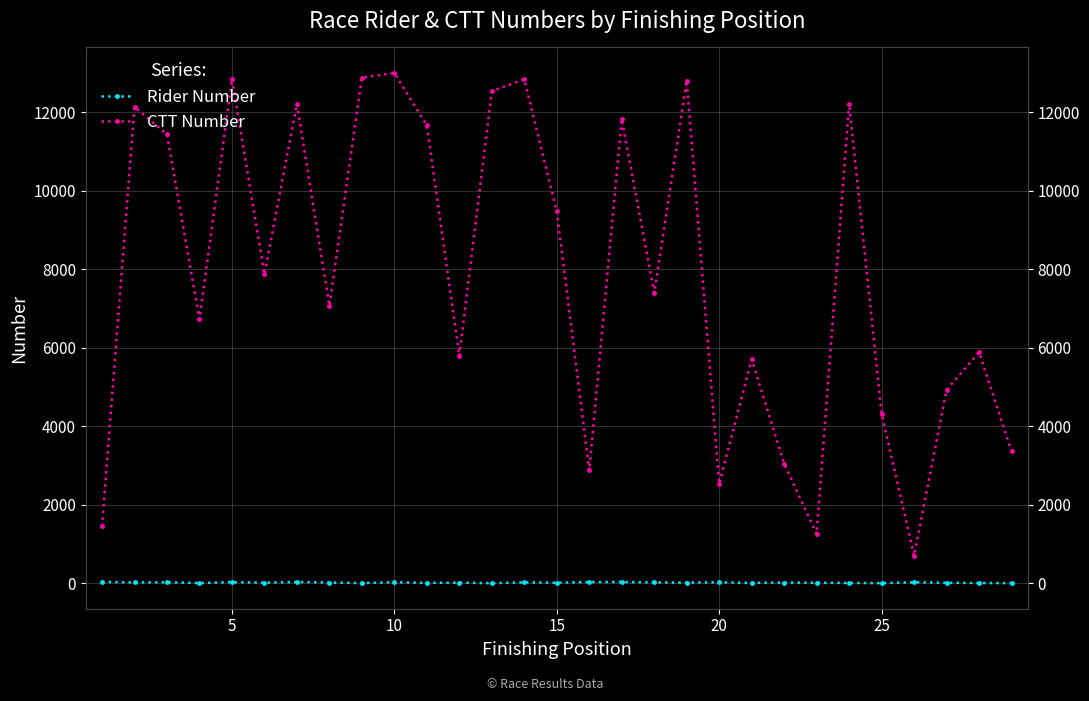

True or false: Rider Number has more than 2 interior local peaks.

True